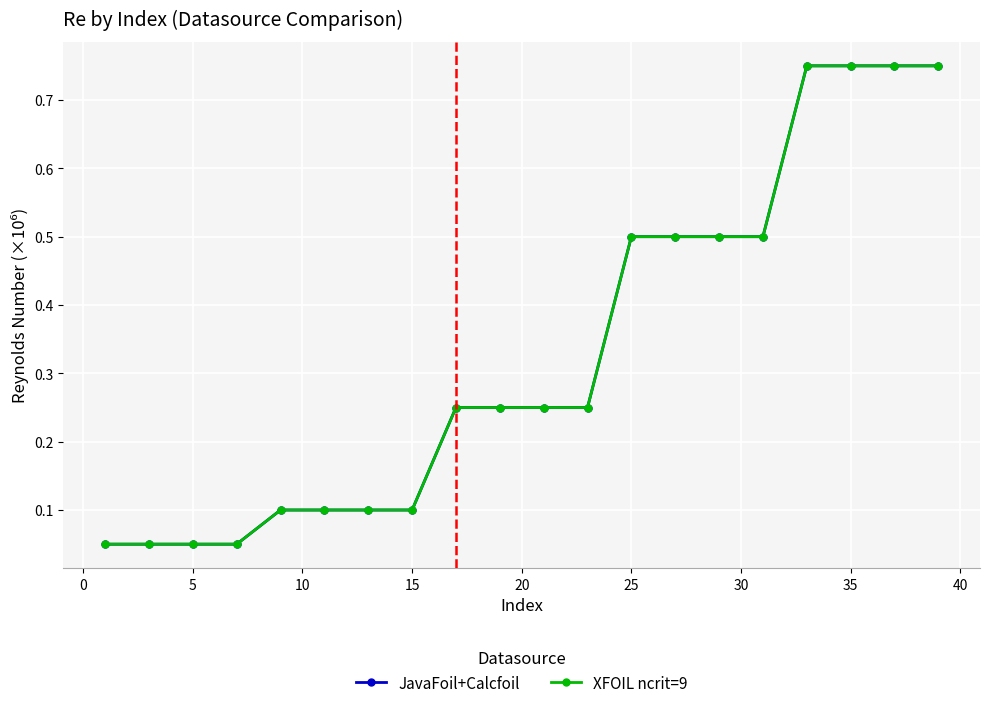

True or false: XFOIL ncrit=9 and JavaFoil+Calcfoil intersect in this chart.

False